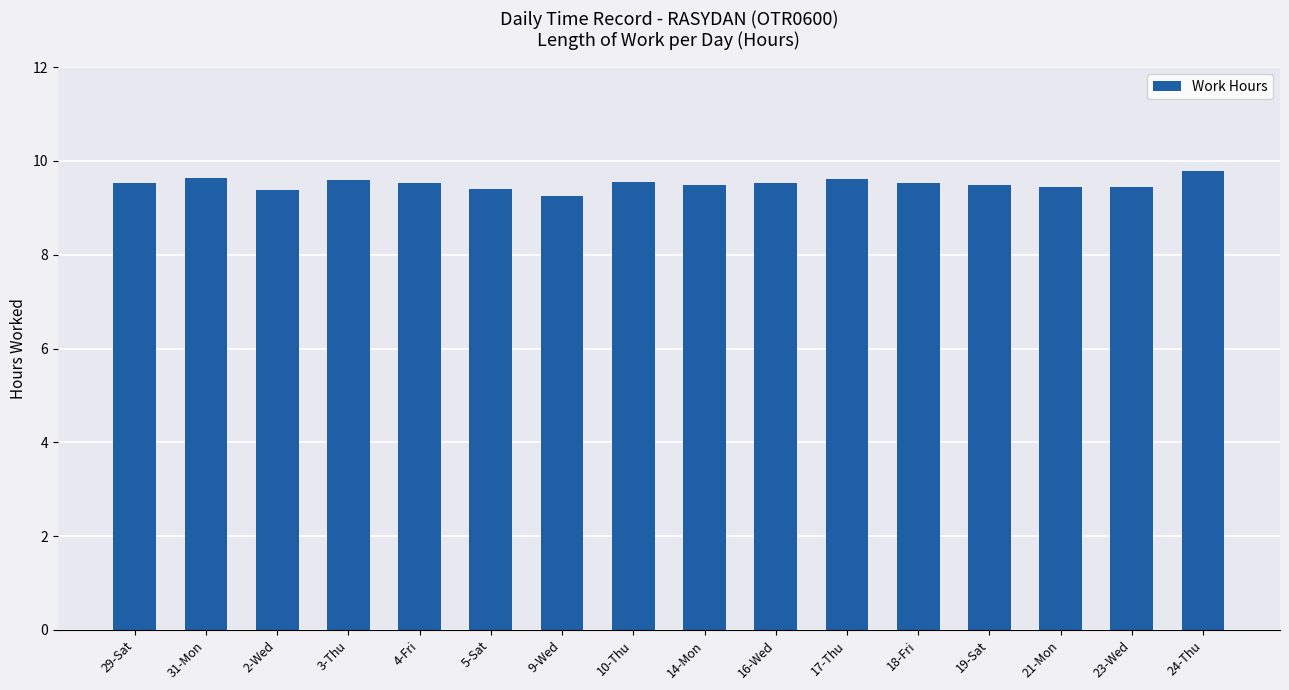

What is the sum of all values?

152.2